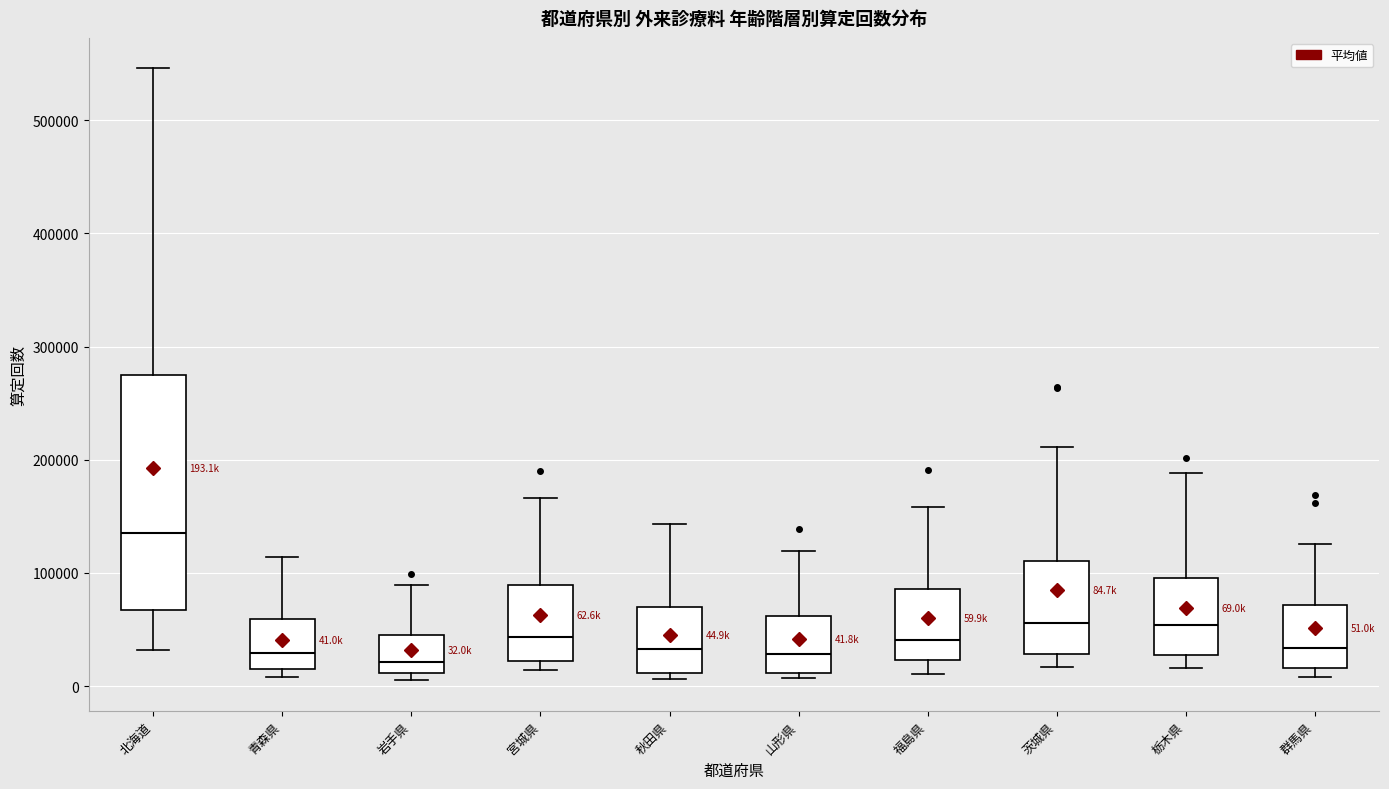

Which box has the highest median line?

北海道